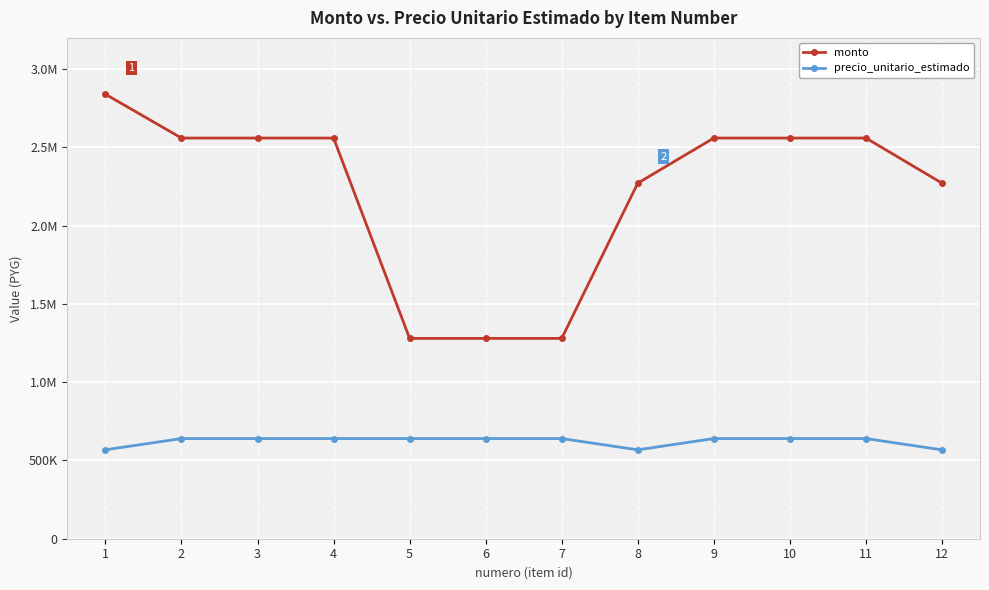

Is this an area chart (filled region under the line)?

No